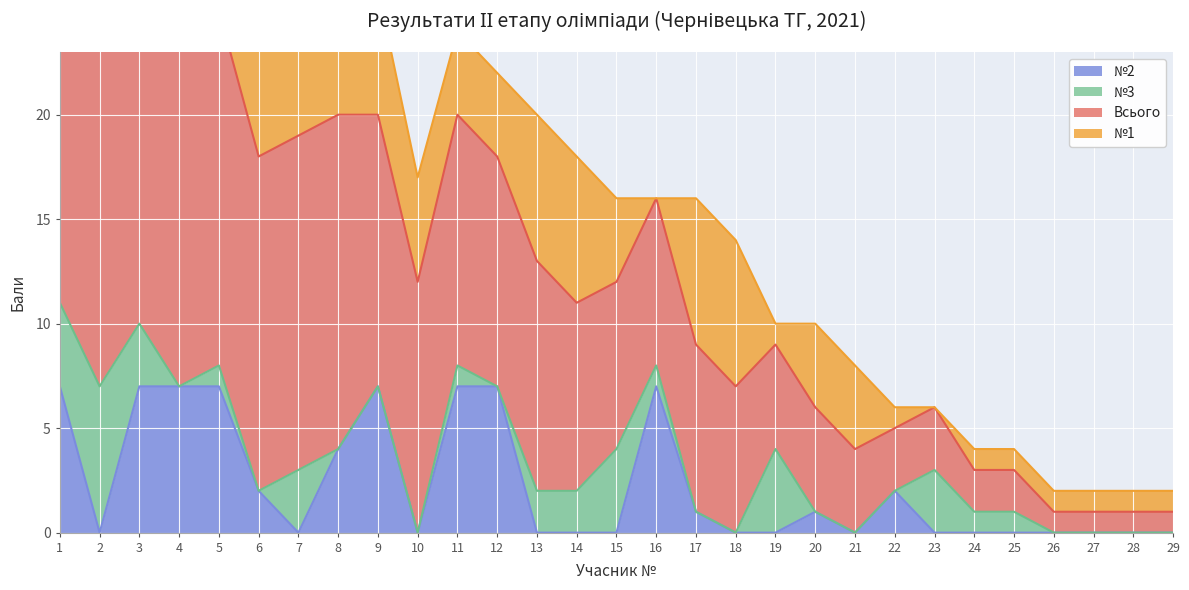

The №2 series shows 12 at 5. True or false?

False